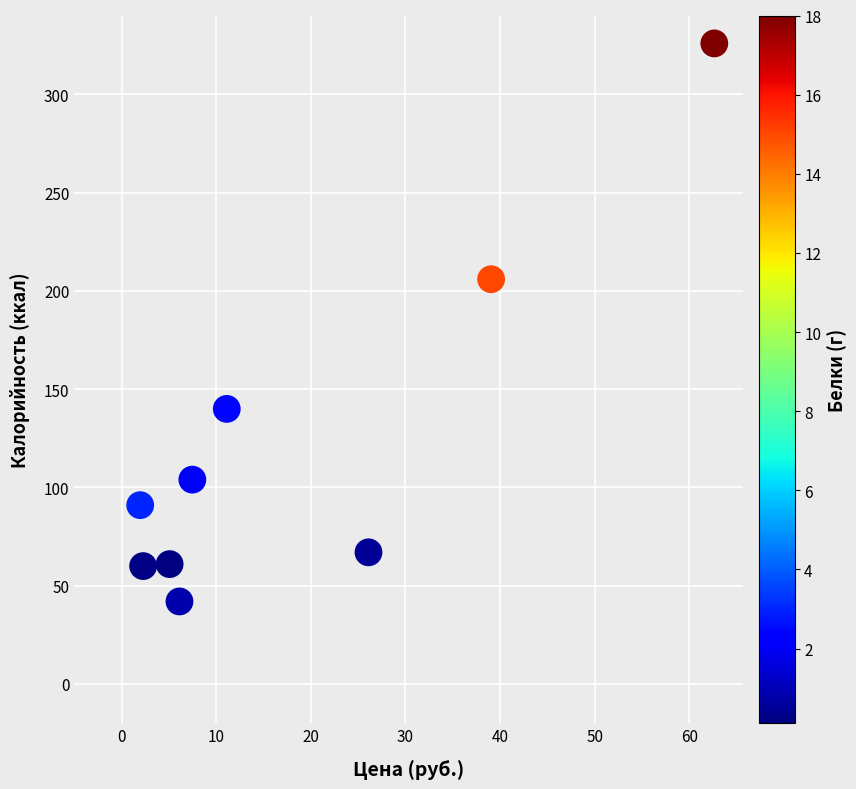

What Y value in the scatter plot is closest to 184?

206